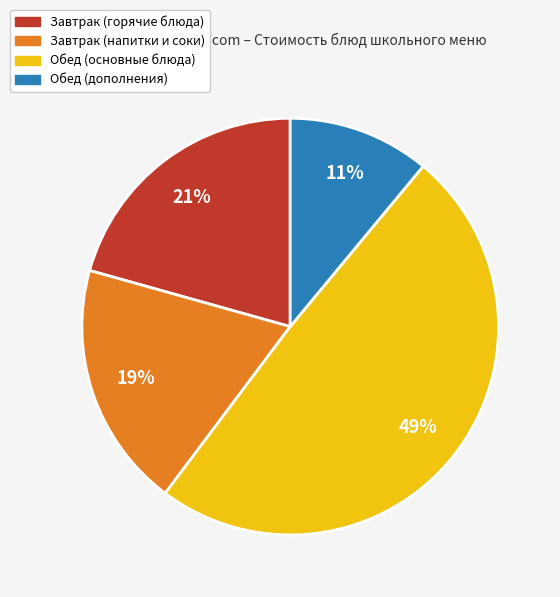

What percentage is the Обед (дополнения) slice, to the nearest percent?

11%